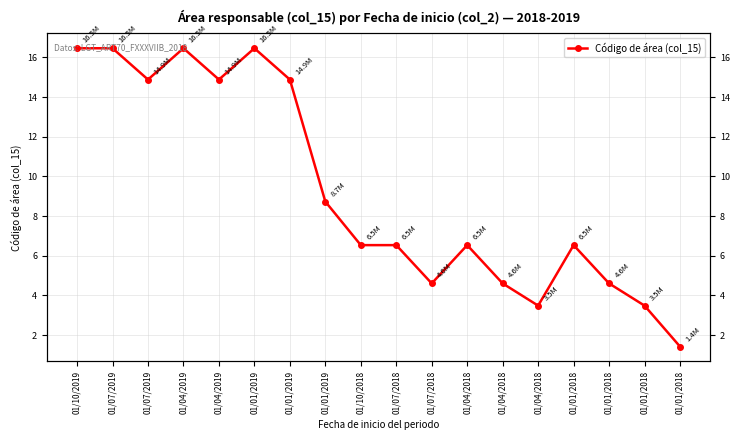

Which has a higher value, 01/04/2018 or 01/04/2018?

01/04/2018